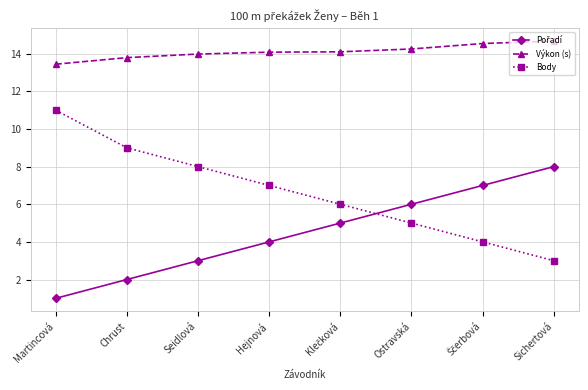

How many lines are shown in the chart?

3